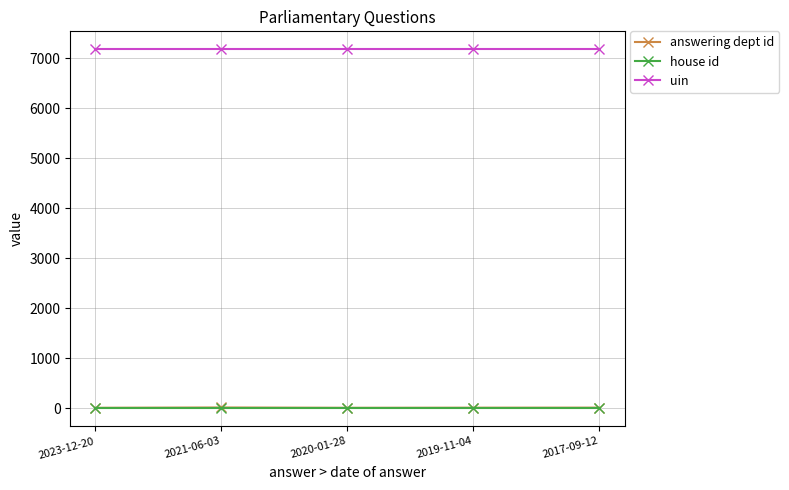

What is the label of the 4th point from the right?

2021-06-03